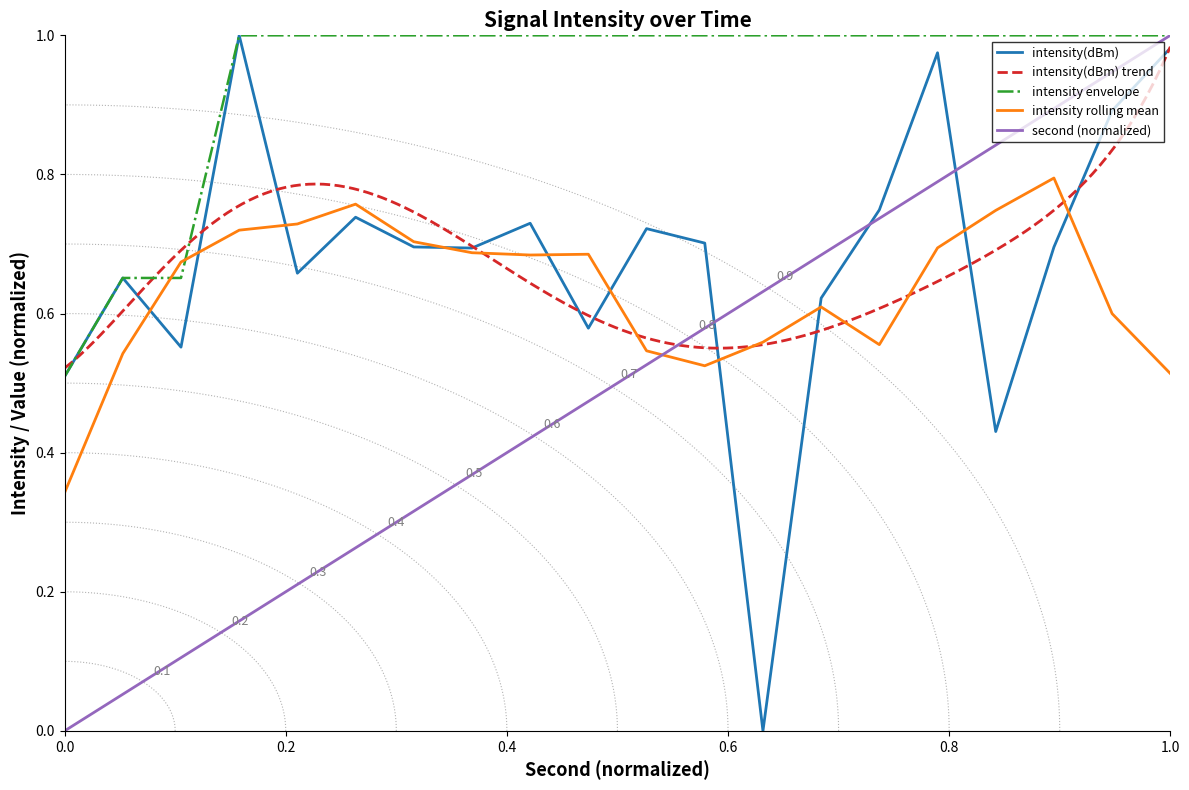

What is the difference between the intensity(dBm) values at 16 and 26?

0.1